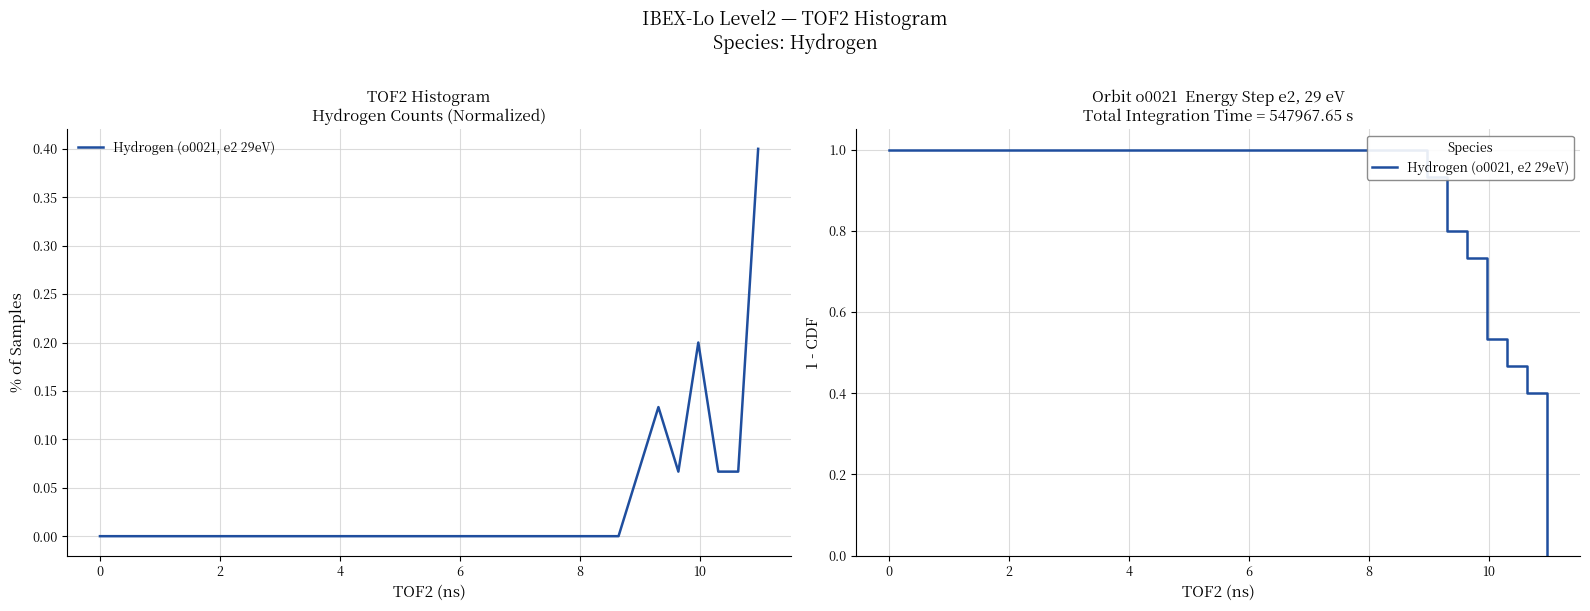

The chart shows a value of 0.6 at 12. True or false?

False